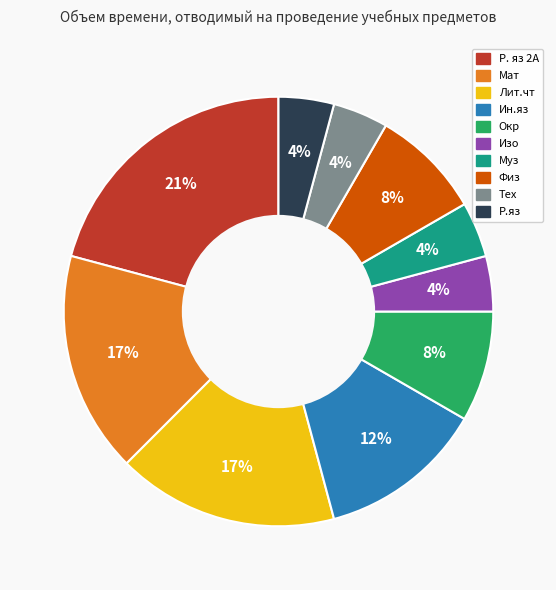

Is there any slice that represents more than half of the pie?

No